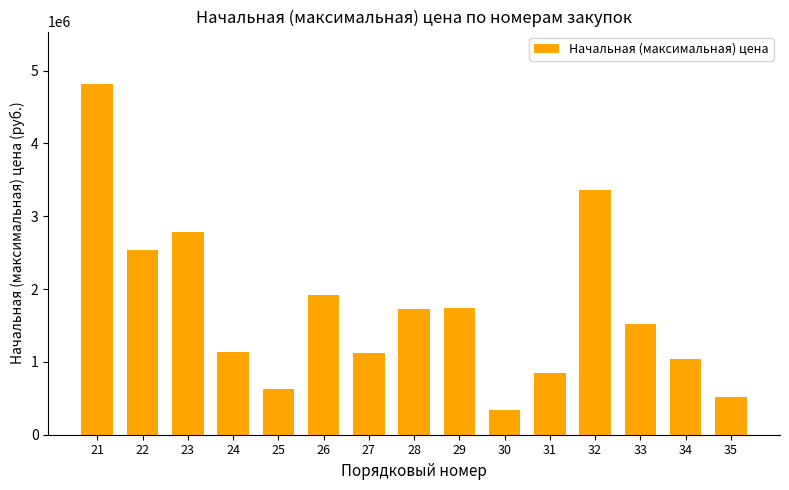

The chart shows a value of 2538532.7 at 22. True or false?

True